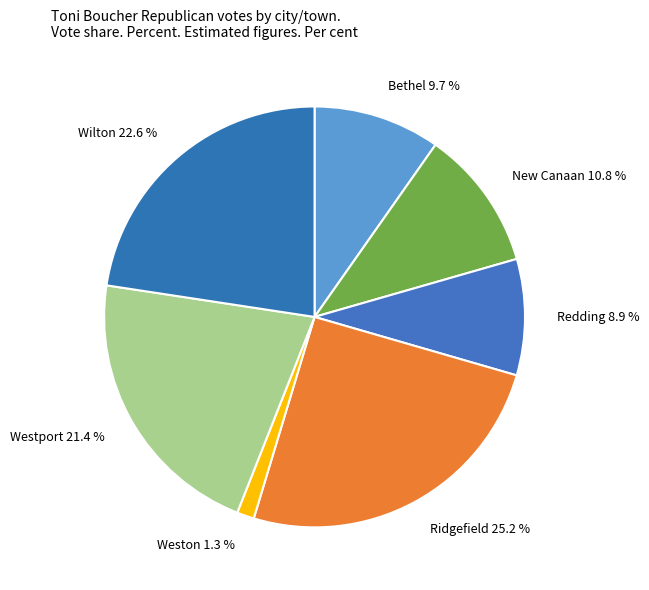

How many slices are in this pie chart?

7